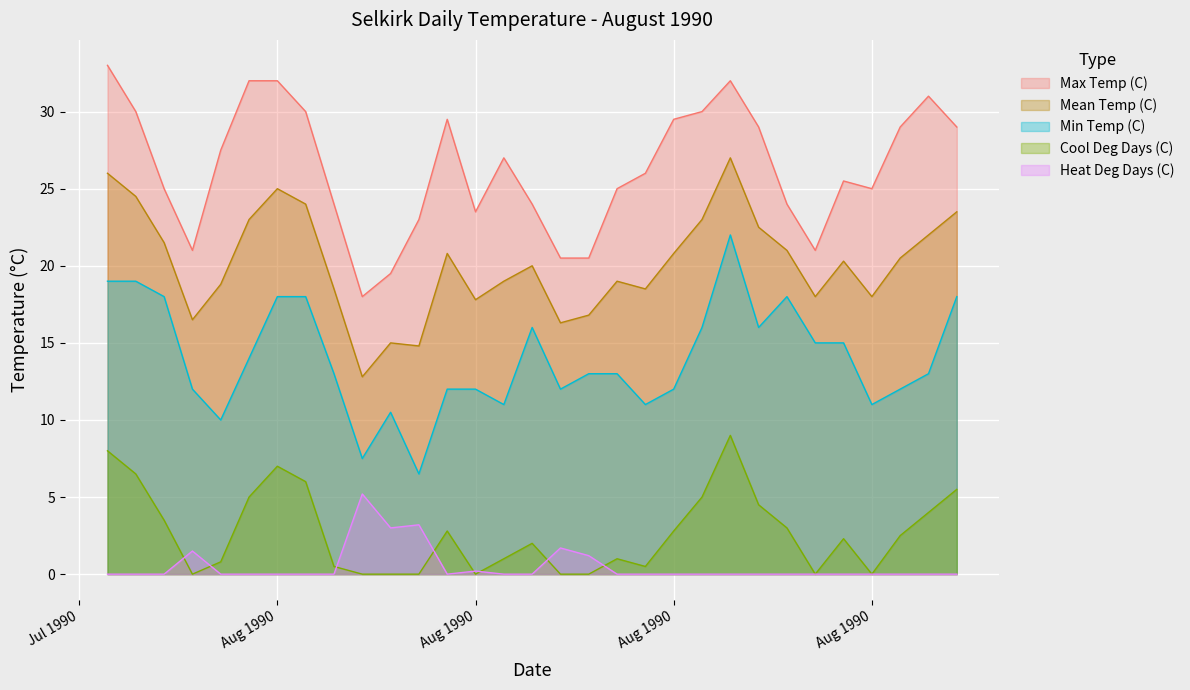

True or false: Max Temp (C) and Mean Temp (C) intersect in this chart.

False